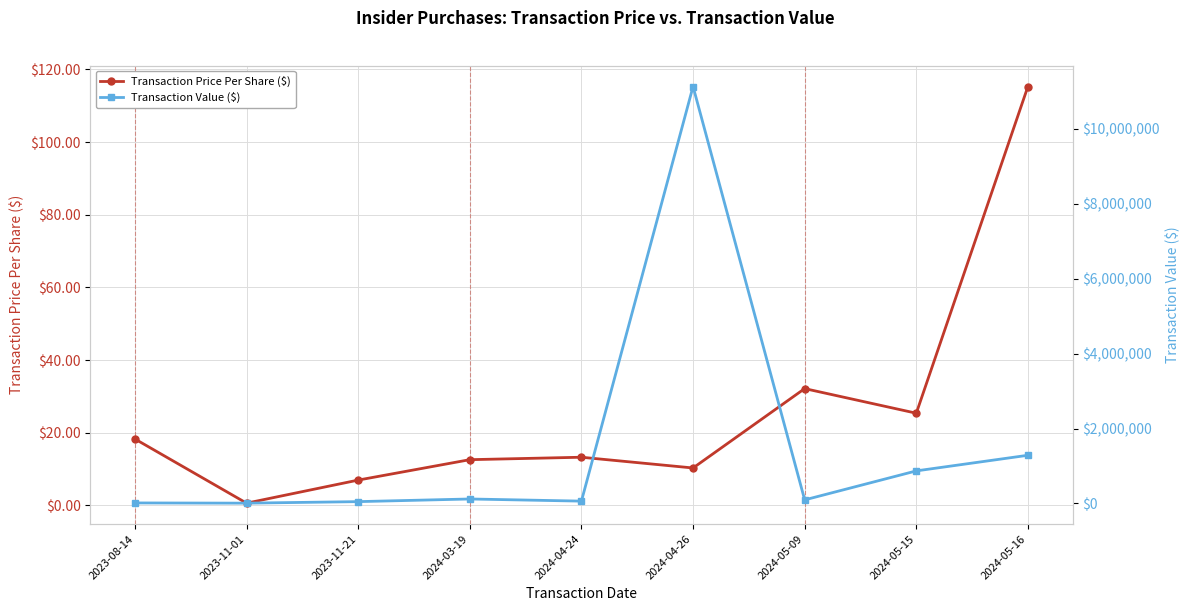

Rank the series by their maximum value, from highest to lowest.

Transaction Value ($), Transaction Price Per Share ($)